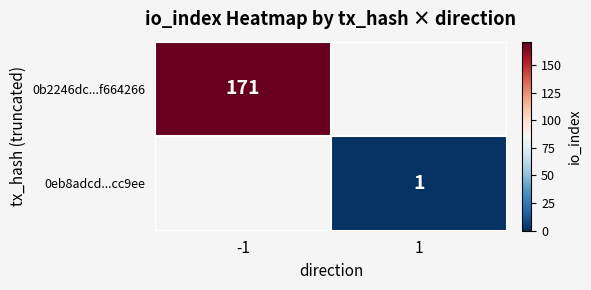

The 0eb8adcd...cc9ee series shows 0 at 1. True or false?

False